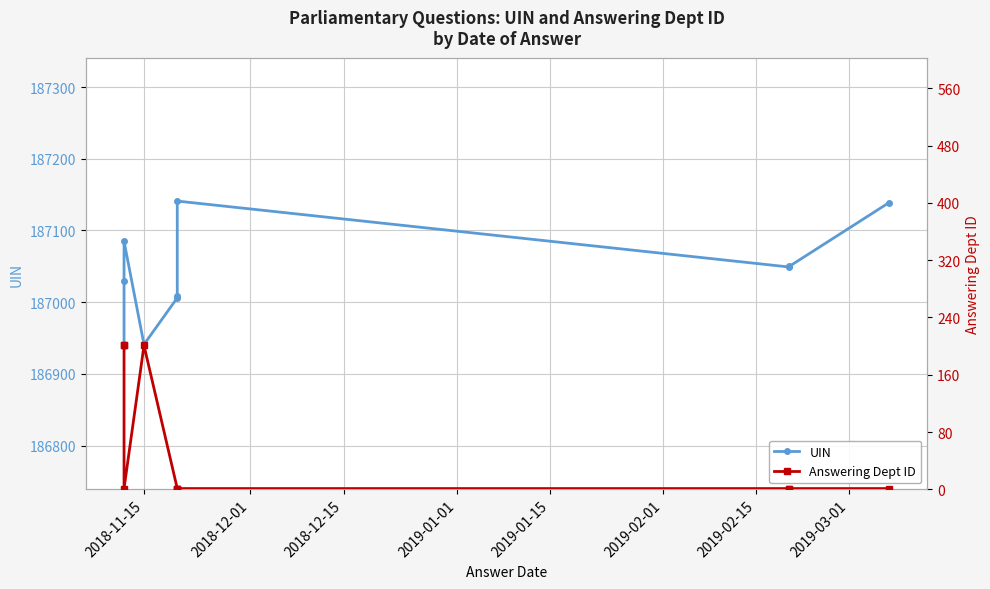

Which series has the largest total across all categories?

UIN